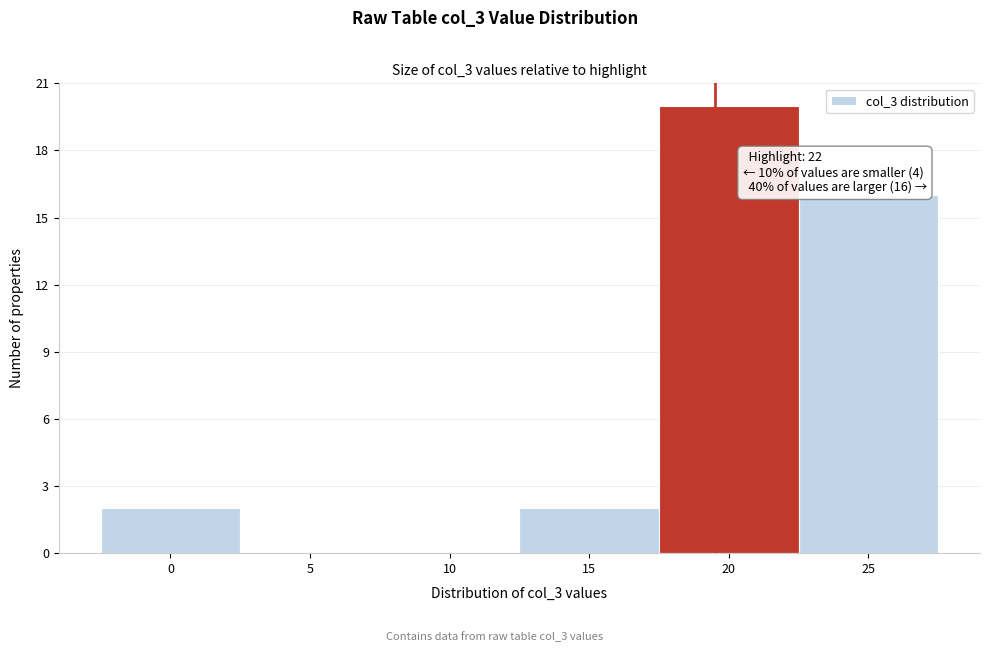

Reading right to left, what are all the values shown in this chart?

25=16	20=20	15=2	10=0	5=0	0=2